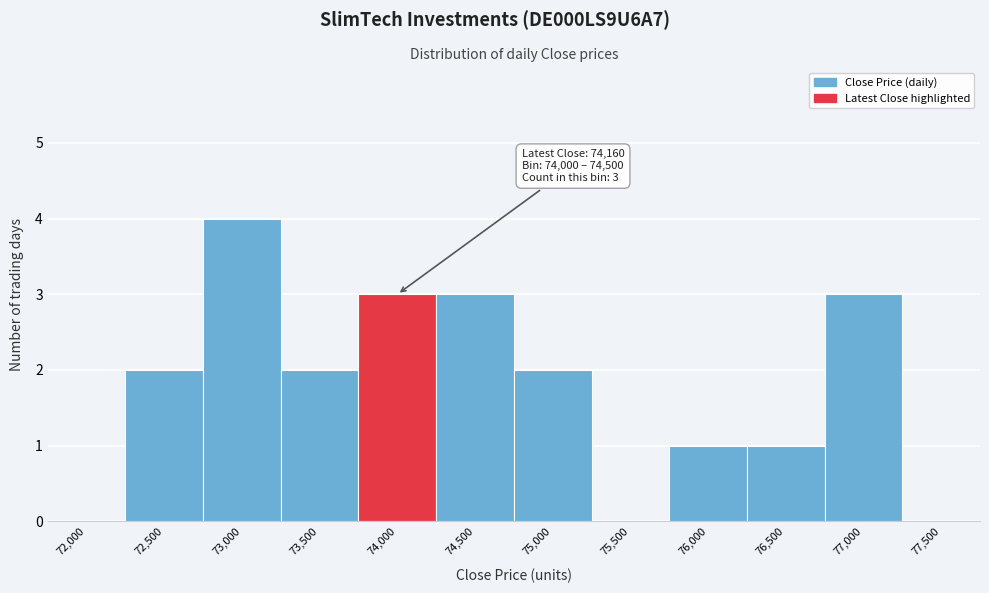

Reading right to left, transcribe all the data shown in this chart.

77,500=0	77,000=3	76,500=1	76,000=1	75,500=0	75,000=2	74,500=3	74,000=3	73,500=2	73,000=4	72,500=2	72,000=0